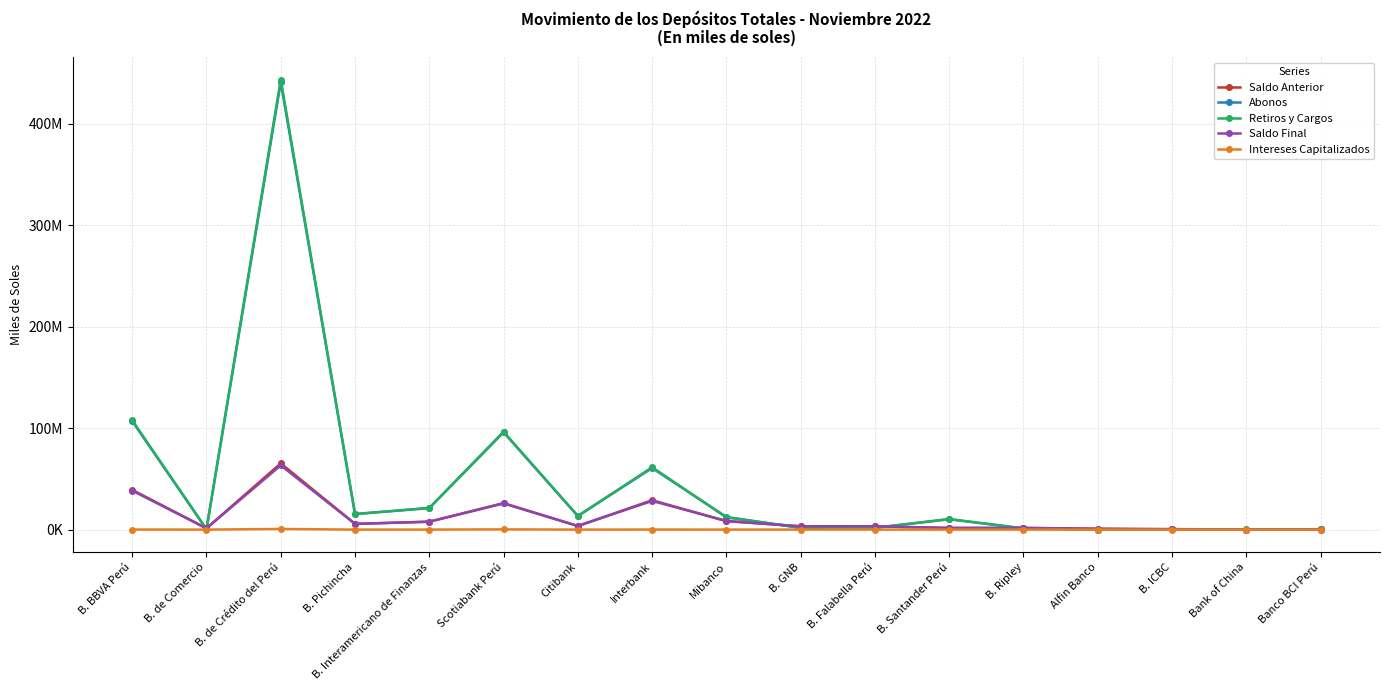

True or false: Saldo Final has more than 1 interior local peaks.

True